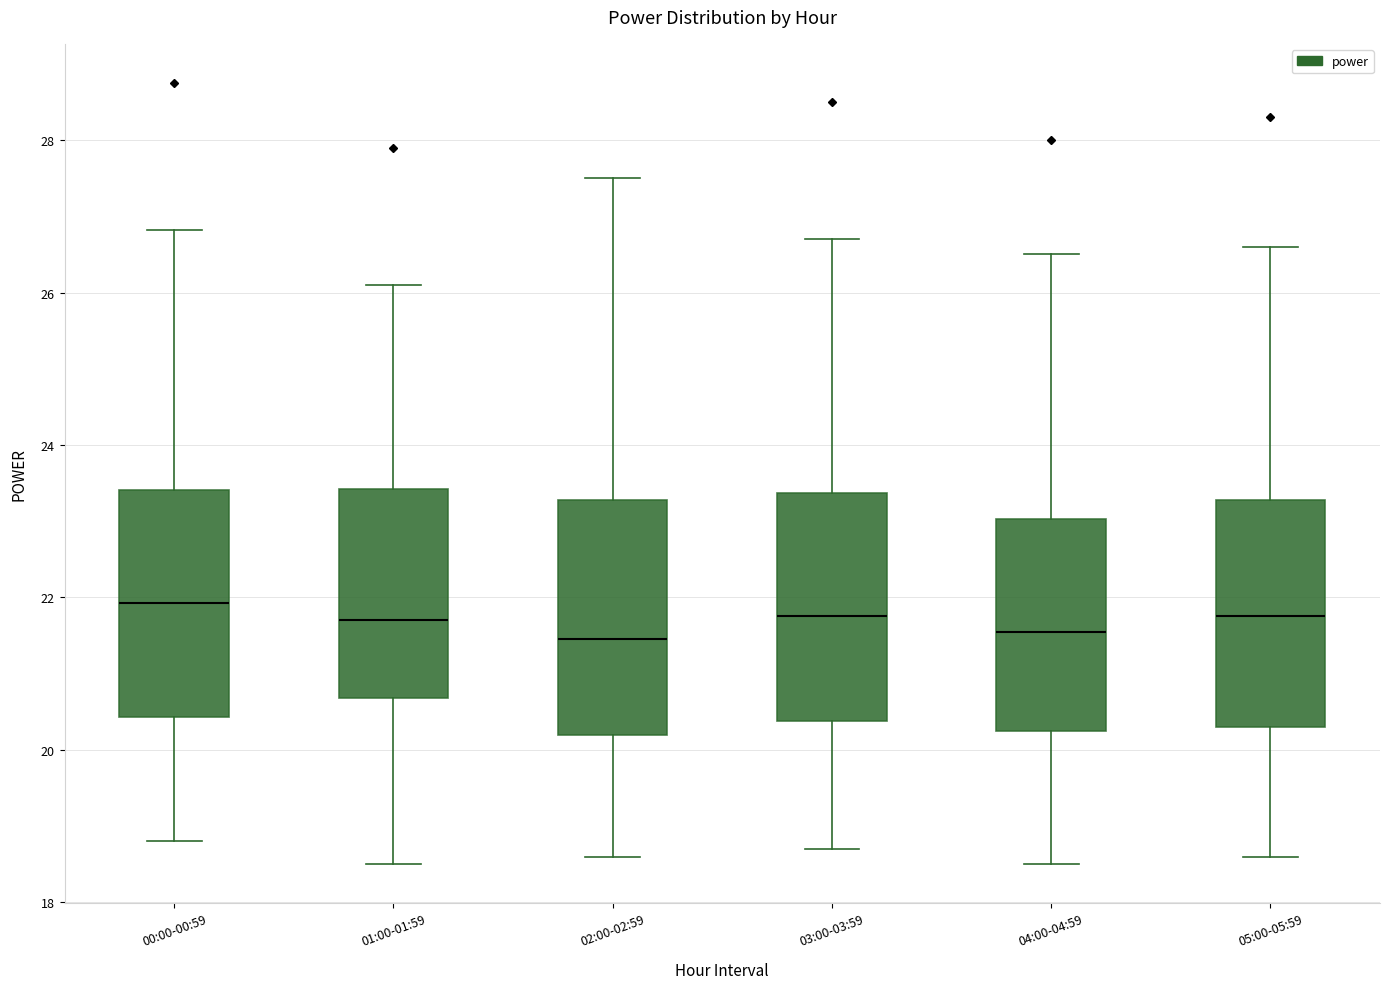

Where does the lower whisker of the box for 03:00-03:59 end on the y-axis? The values are not printed on the chart, so give them approximately, as read against the axis.

18.8